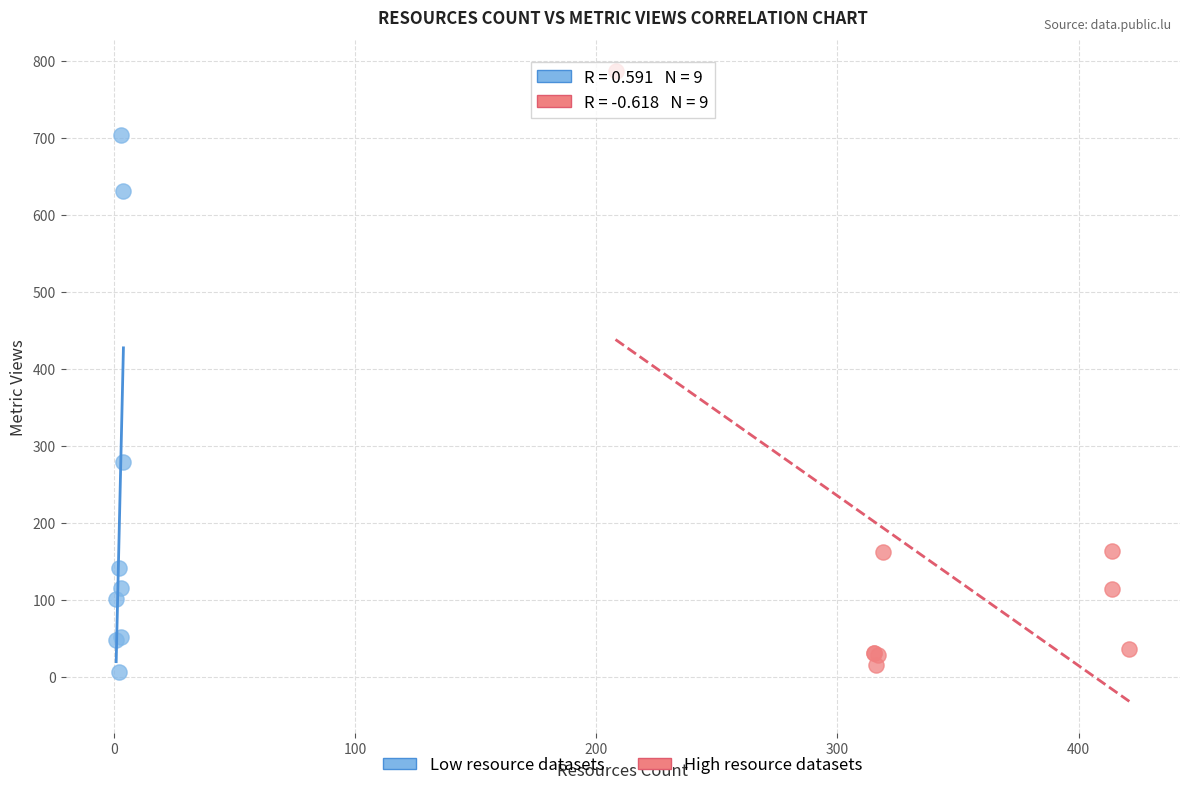

Which series reaches the maximum Y coordinate?

High resource datasets